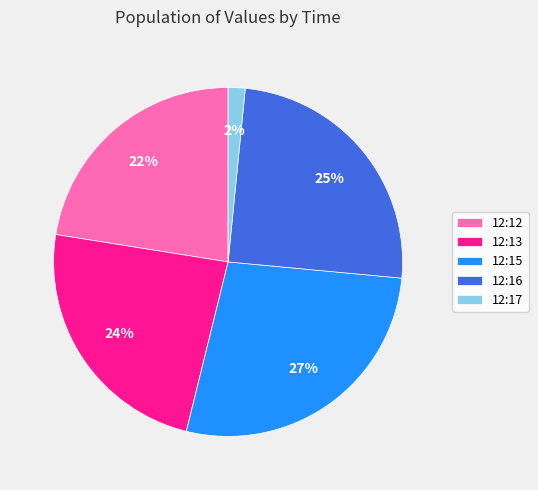

Combined, do 12:15 and 12:13 account for over 50%?

Yes